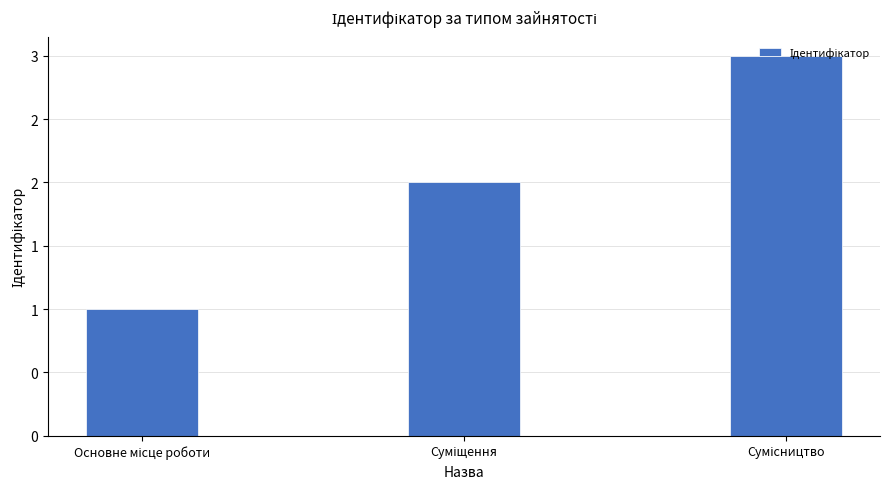

What is the sum of all values?

6